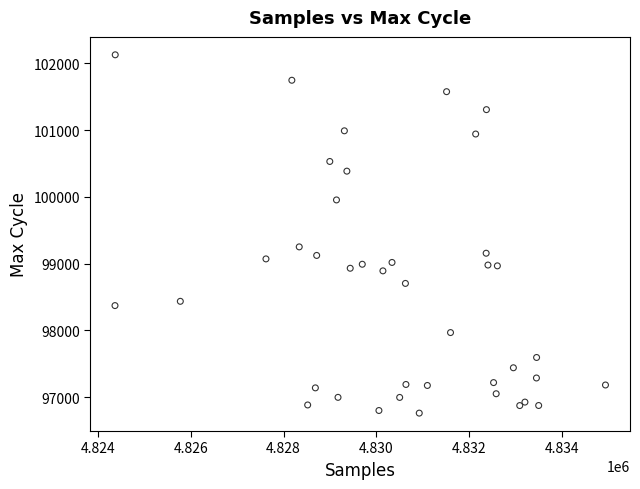

What Y value in the scatter plot is closest to 99444?

99251